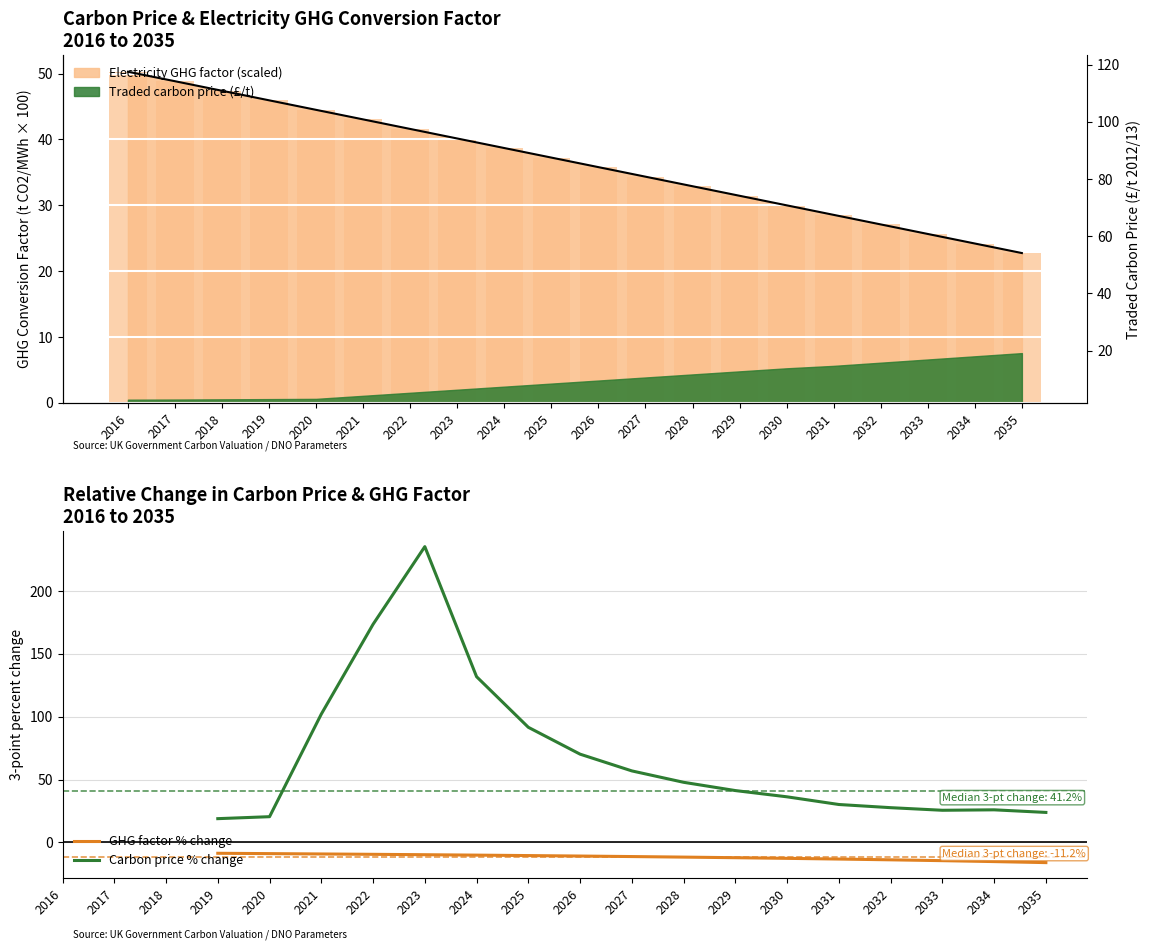

The GHG factor % change series shows -3.3 at 2021. True or false?

False